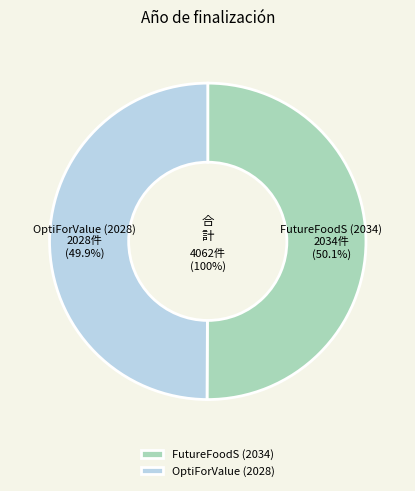

The OptiForValue (2028) slice represents 36% of the pie. True or false?

False